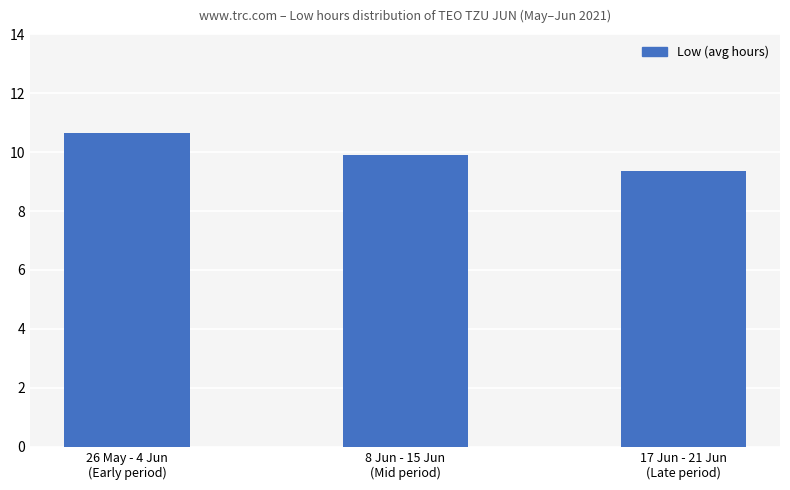

Approximately how many times larger is the value at 17 Jun - 21 Jun
(Late period) compared to 8 Jun - 15 Jun
(Mid period)?

0.9